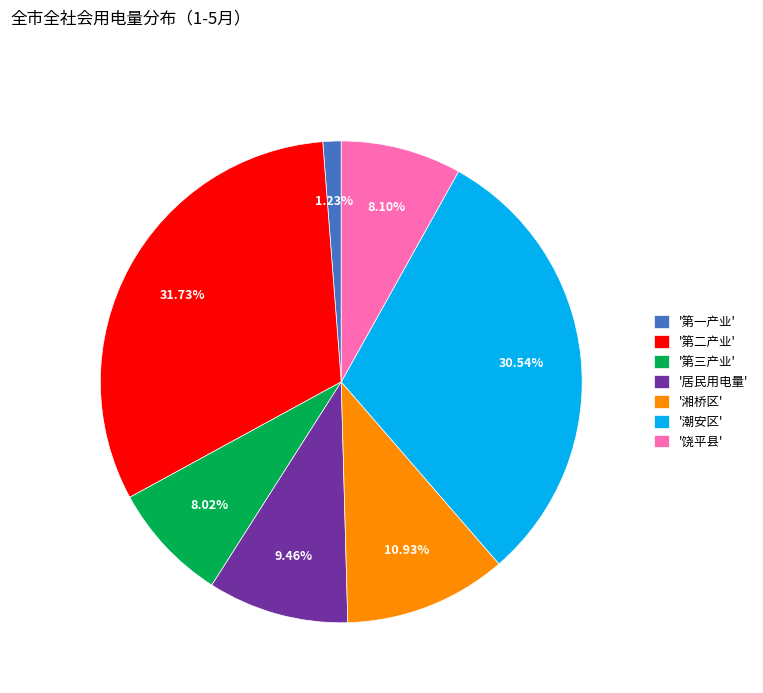

What is the ratio of the value at '居民用电量' to the value at '第一产业'?

7.7